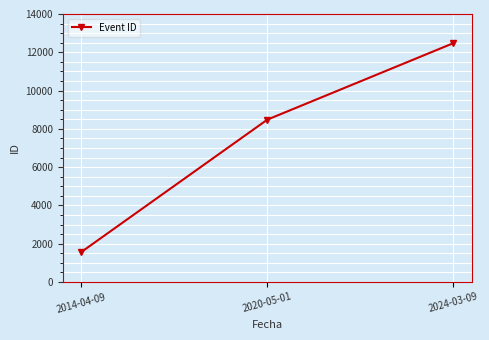

The chart shows a value of 8483 at 2020-05-01. True or false?

True